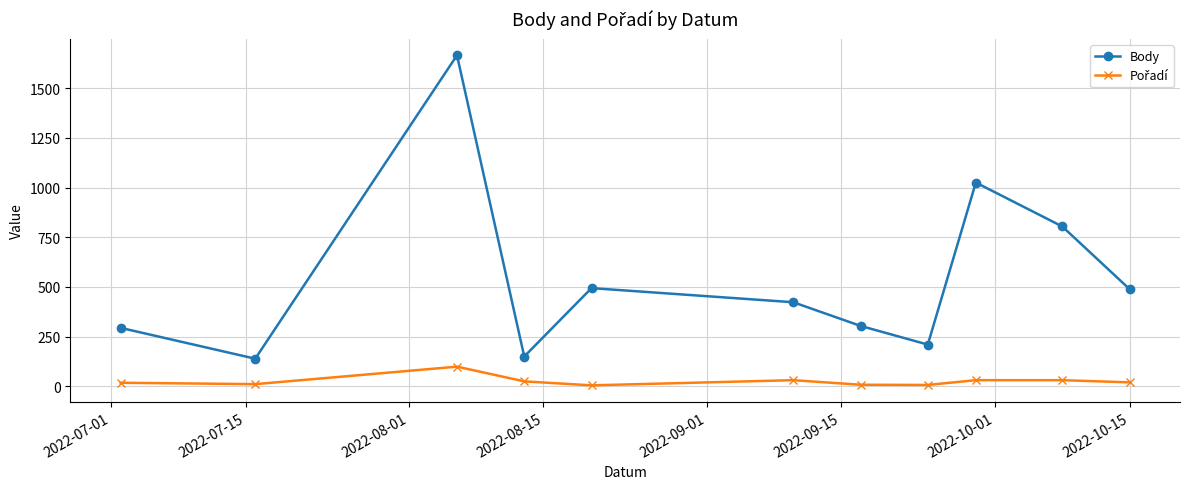

What is the minimum value for Body?

139